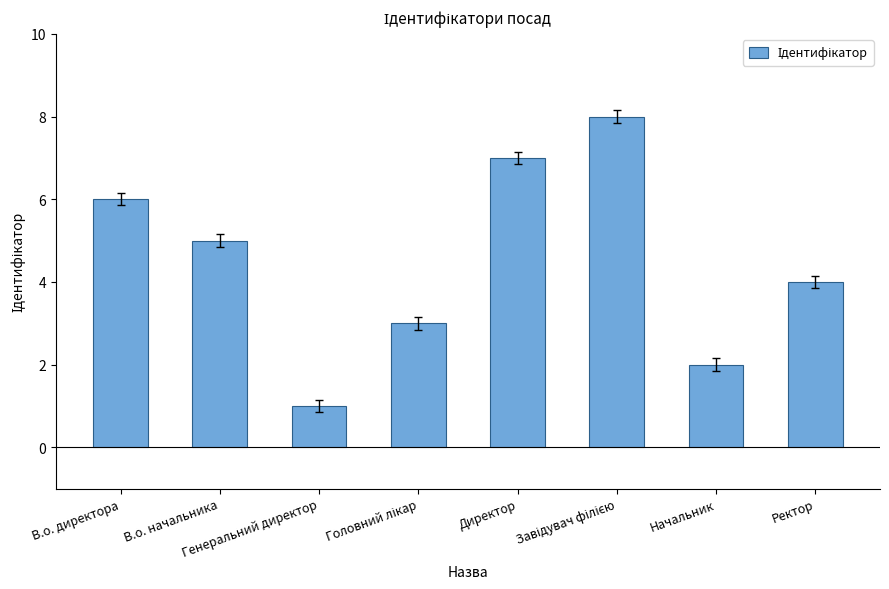

What is the difference between the second highest and minimum values?

6